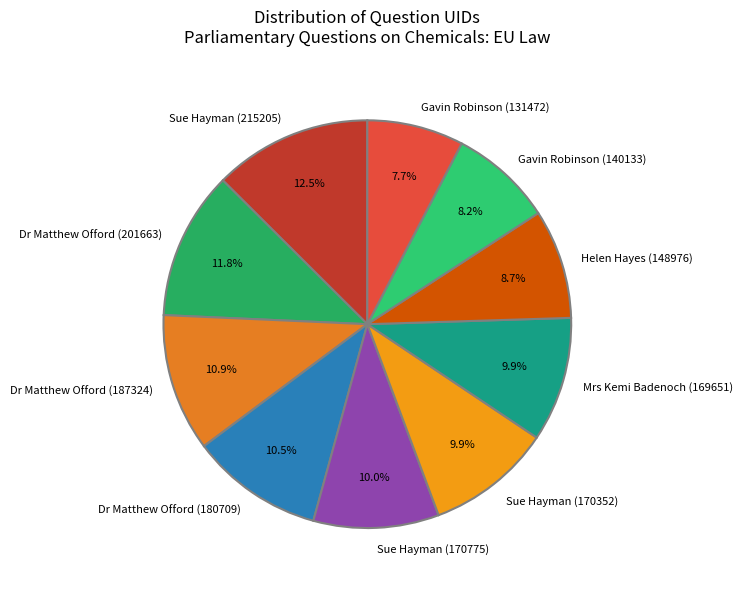

To the nearest percent, what percentage of the pie is Sue Hayman (170775)?

10%